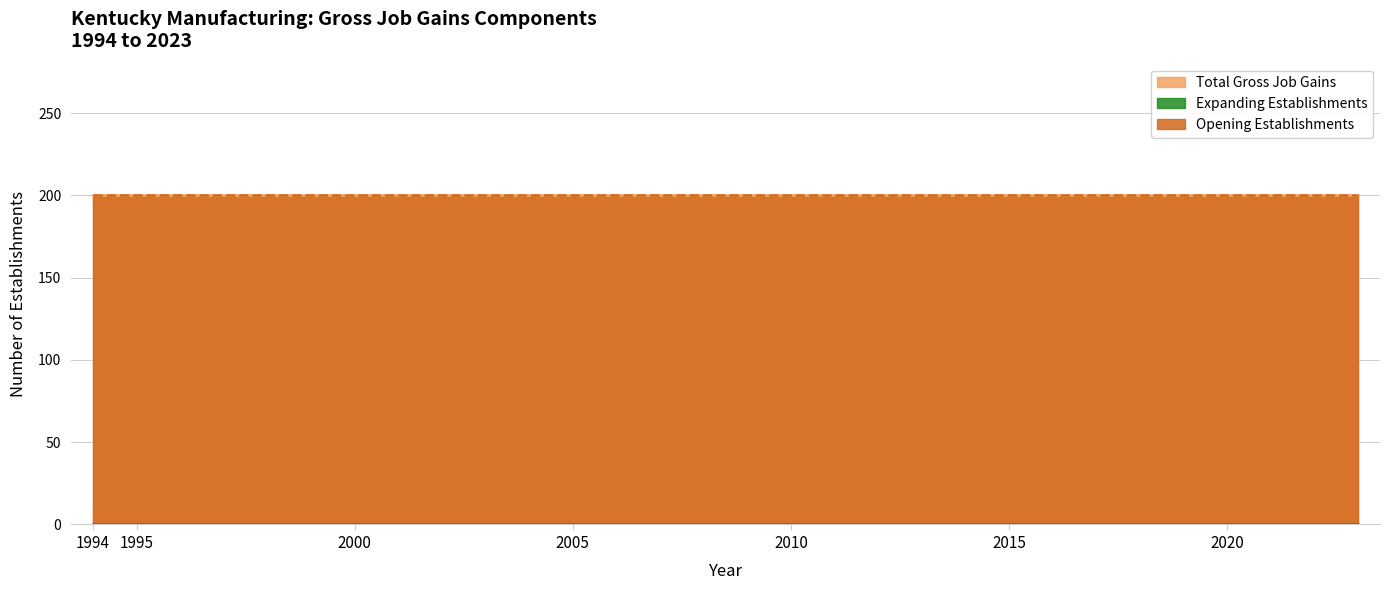

True or false: Total Gross Job Gains and Expanding Establishments cross at least once.

False